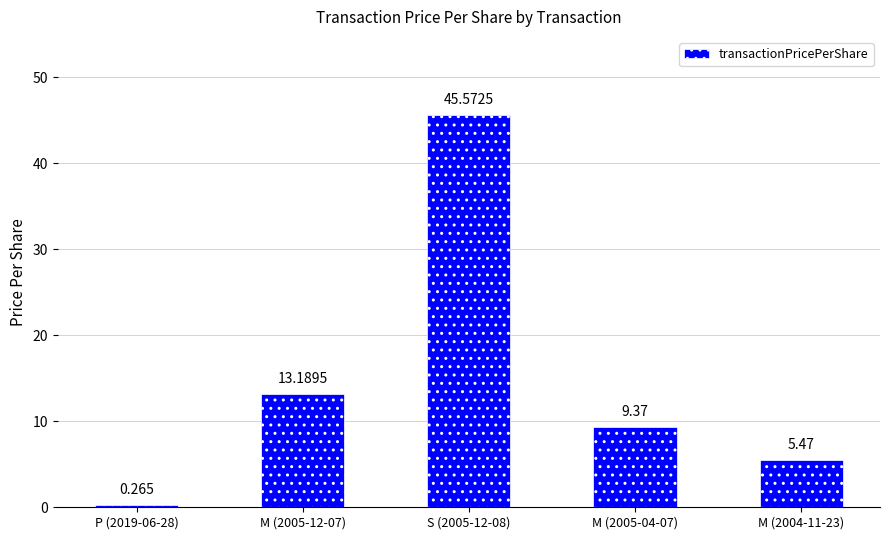

What is the label of the 3rd bar from the right?

S (2005-12-08)